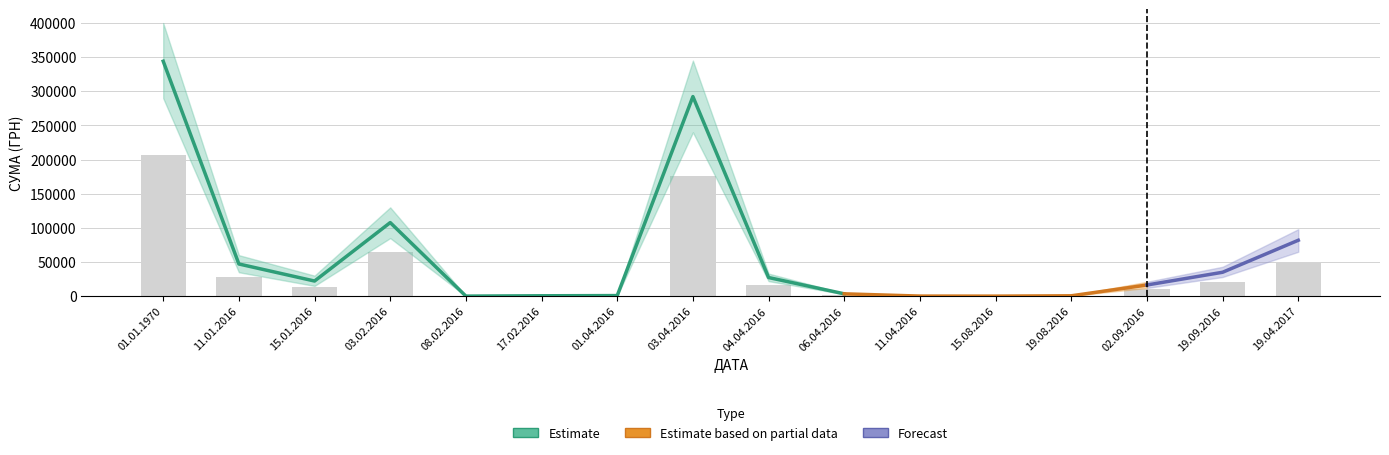

Rank the categories by value from lowest to highest.

15.08.2016, 08.02.2016, 11.04.2016, 19.08.2016, 17.02.2016, 01.04.2016, 06.04.2016, 02.09.2016, 15.01.2016, 04.04.2016, 19.09.2016, 11.01.2016, 19.04.2017, 03.02.2016, 03.04.2016, 01.01.1970